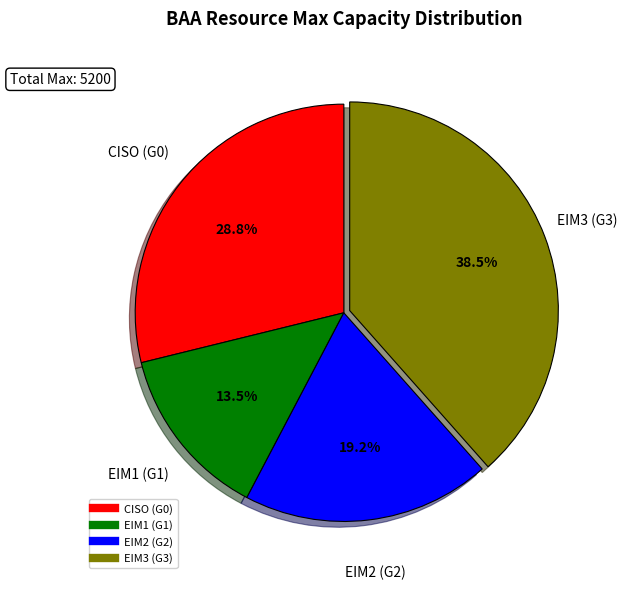

To the nearest percent, what portion does CISO (G0) represent?

29%